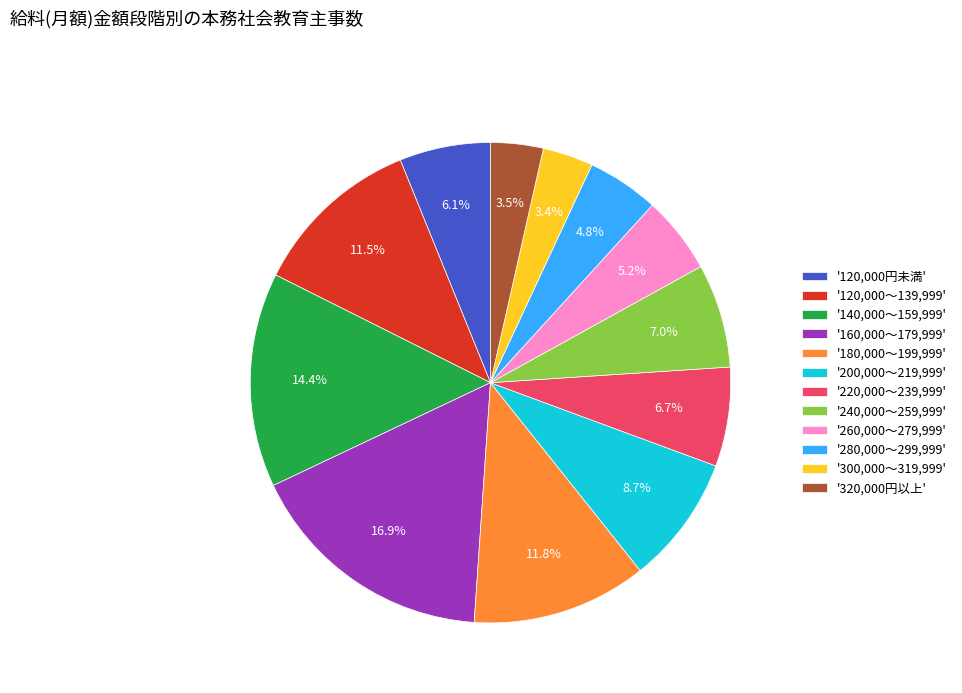

What is the ratio of the value at '220,000～239,999' to the value at '120,000～139,999'?

0.6